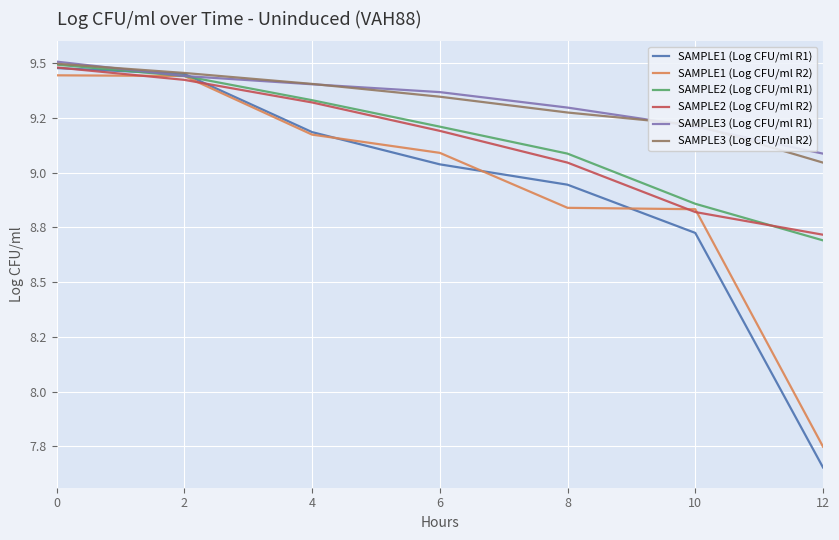

True or false: SAMPLE2 (Log CFU/ml R1) has a value of 14.9 at 10.

False